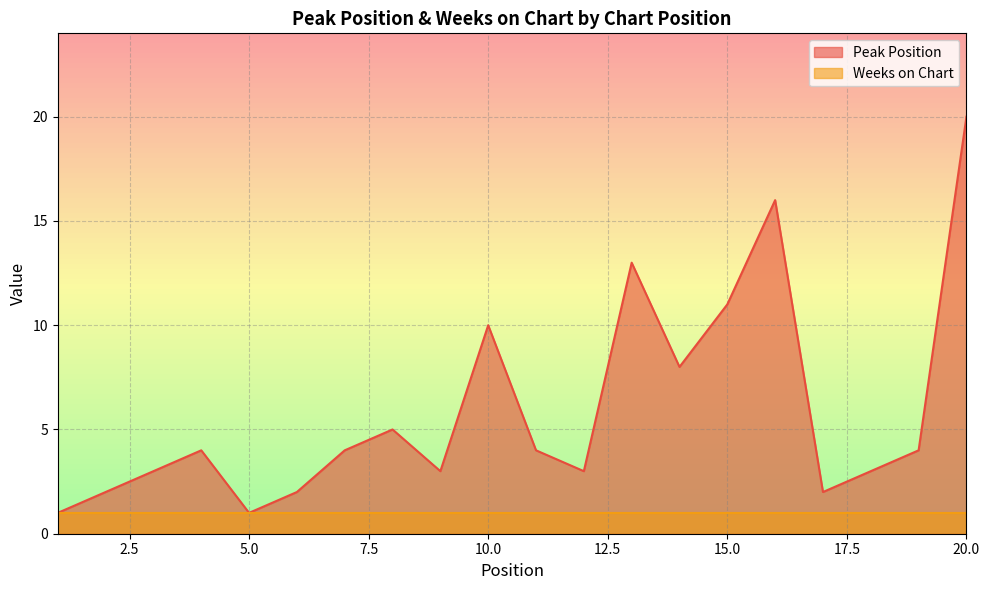

True or false: the data shows 4 at 4.

True